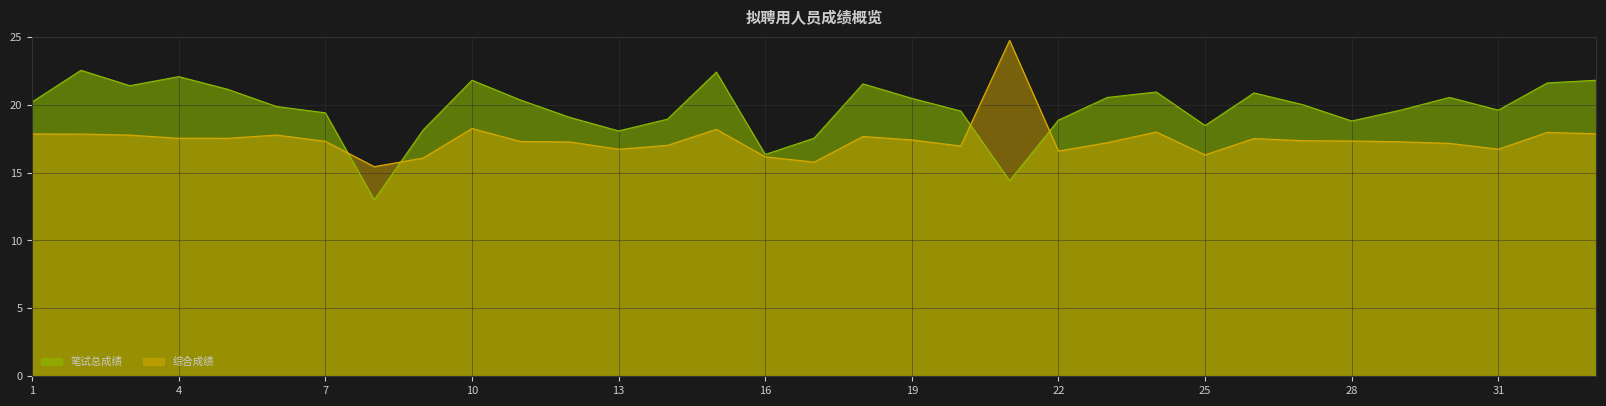

How many lines are shown in the chart?

2